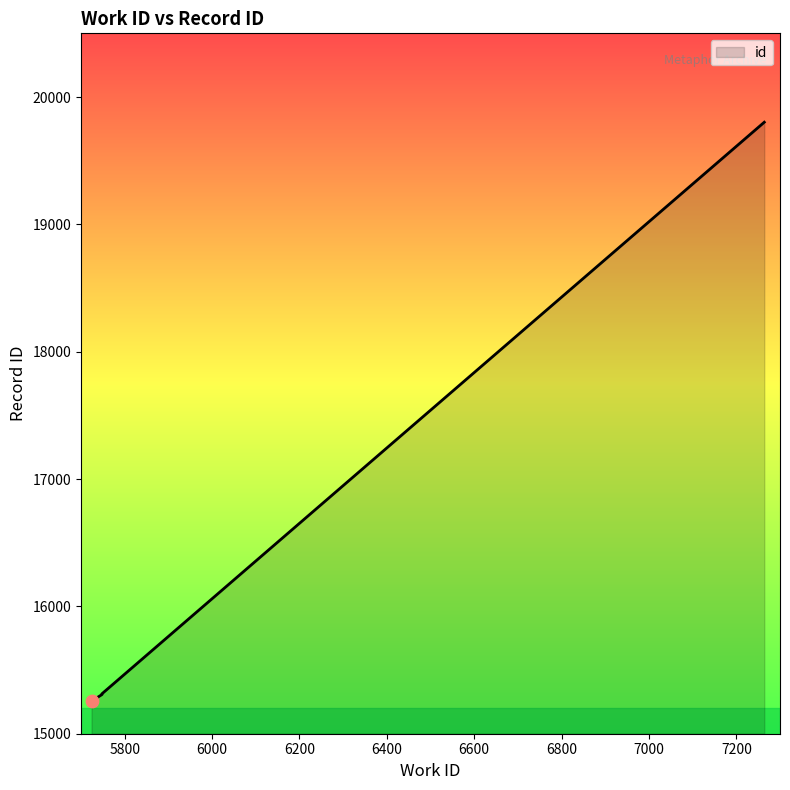

What is the ratio of the value at 5748 to the value at 5748?

1.0